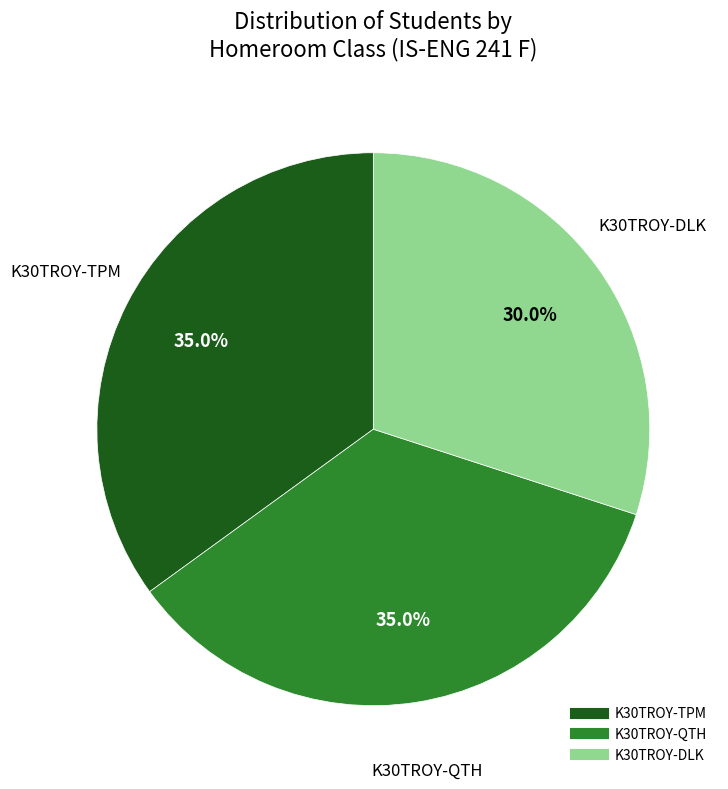

Is there a majority slice in this chart?

No